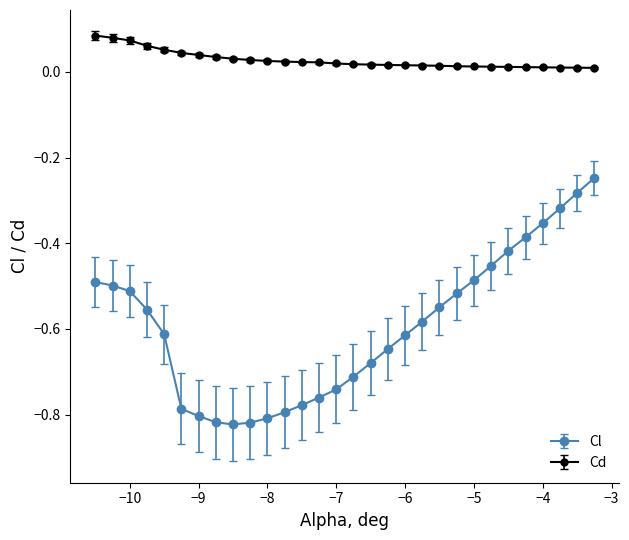

Which series has the largest total across all categories?

Cd